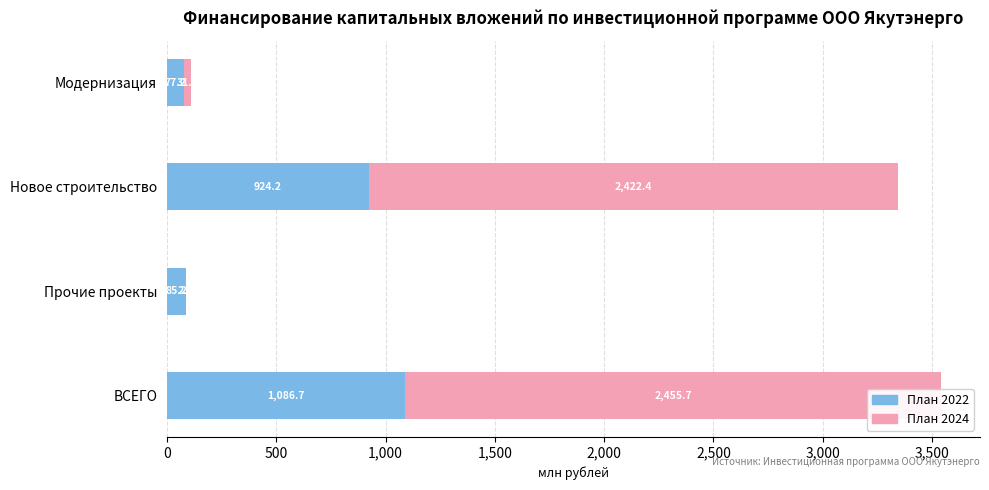

At how many categories does at least one series exceed 1423?

2